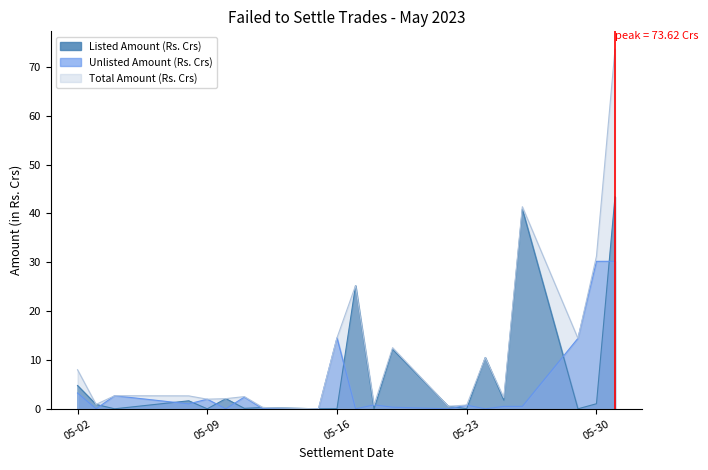

Reading left to right, list all the values displayed in this chart.

Listed Amount (Rs. Crs): 4.8	0.9	0.0	1.6	0.0	2.1	0.1	0.3	0.0	0.0	25.2	0.0	12.2	0.5	0.0	10.5	1.8	40.9	0.0	1.0	43.4
Unlisted Amount (Rs. Crs): 3.2	0.0	2.7	1.0	2.0	0.0	2.4	0.0	0.0	14.5	0.0	0.8	0.3	0.0	0.8	0.0	0.5	0.5	14.4	30.2	30.2
Total Amount (Rs. Crs): 8.0	0.9	2.7	2.6	2.0	2.1	2.5	0.3	0.0	14.6	25.2	0.8	12.5	0.5	0.8	10.5	2.3	41.4	14.4	31.2	73.6